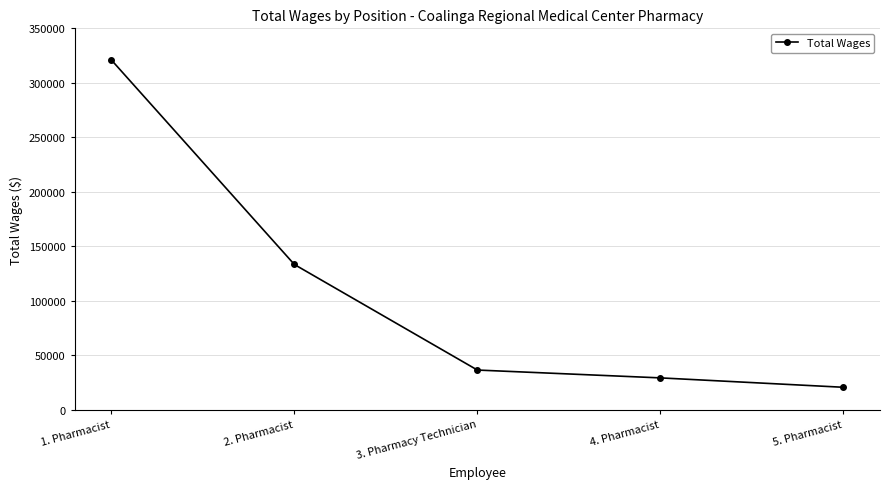

Read the value at 2. Pharmacist, to the nearest 100.

133300